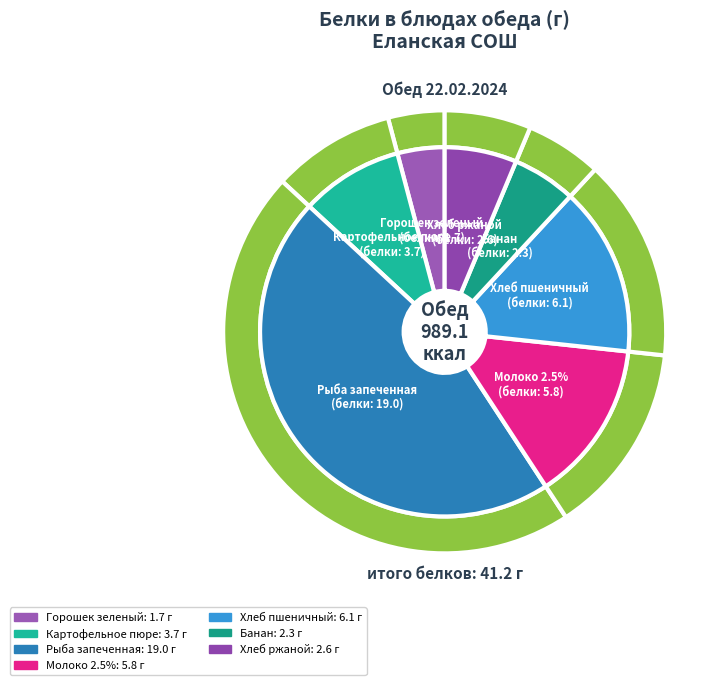

To the nearest percent, what portion does Горошек зеленый
(белки: 1.7) represent?

4%